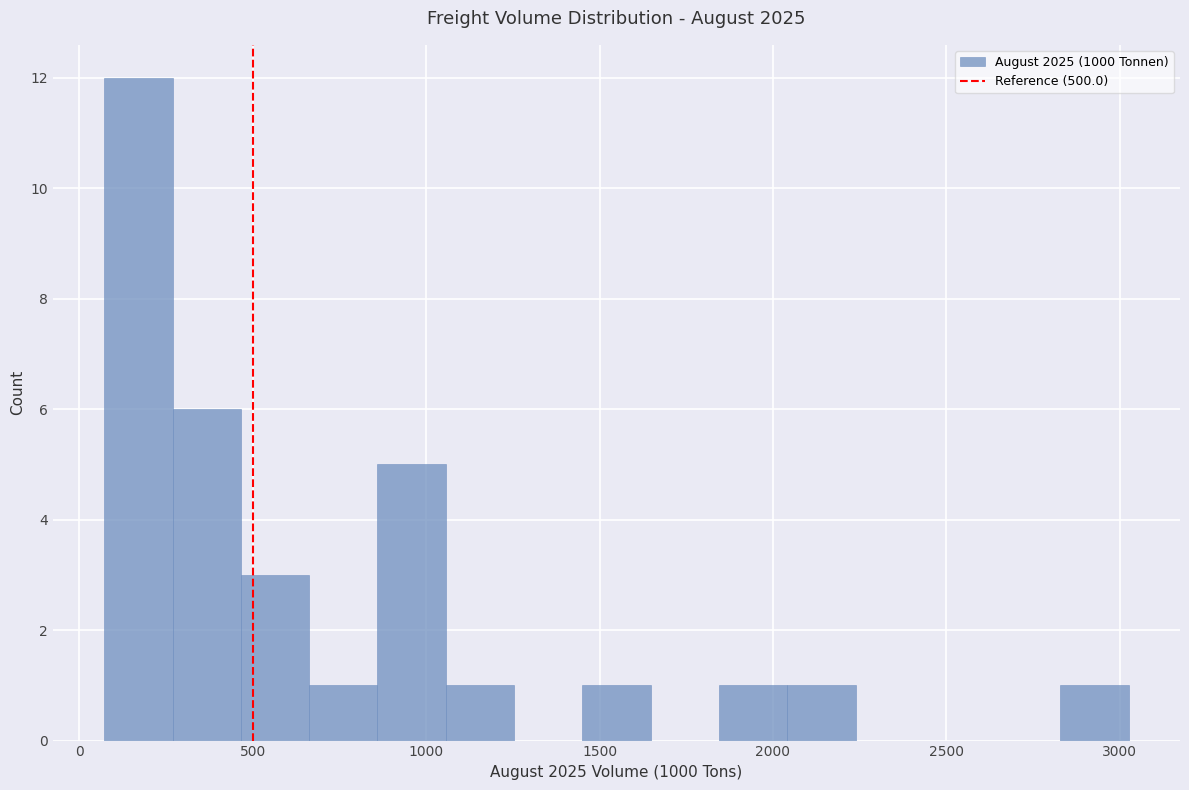

Around what value on the x-axis is the tallest bar? Give the approximate position of its centre, as read against the axis.

150